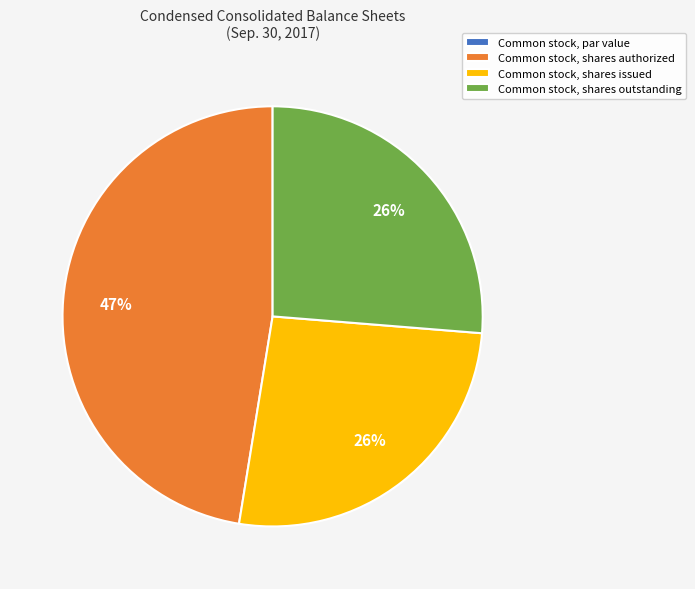

Combined, do Common stock, shares issued and Common stock, shares outstanding account for over 50%?

Yes